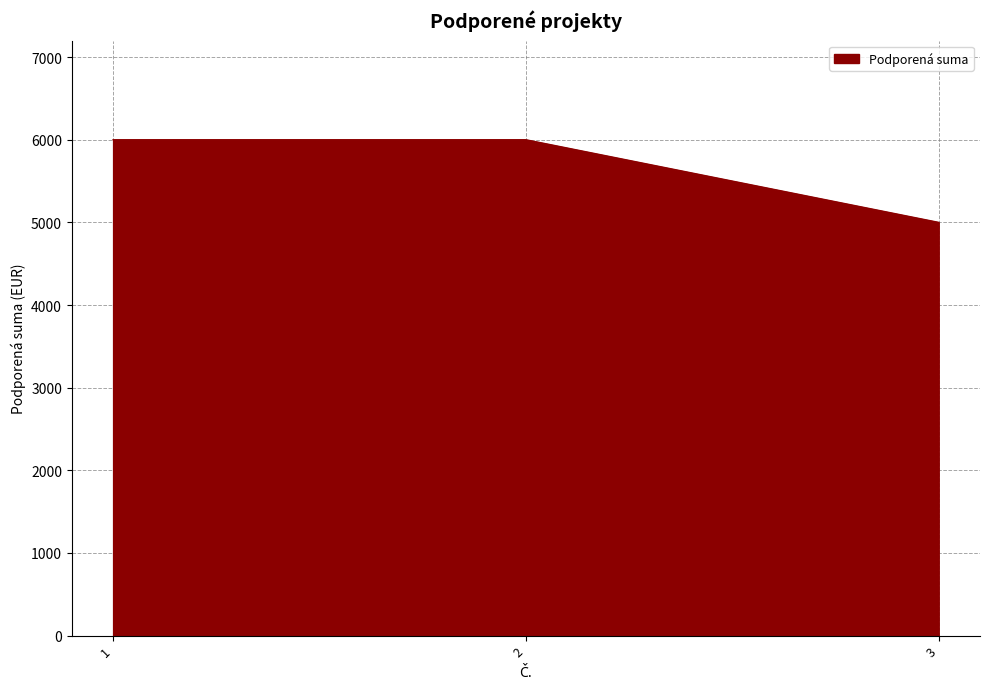

Reading left to right, list all the values displayed in this chart.

1=6000	2=6000	3=5000